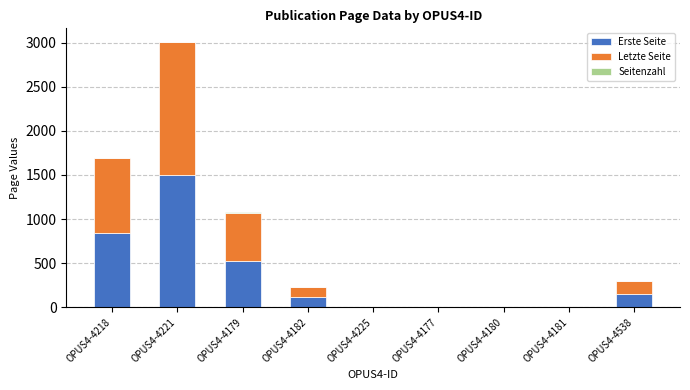

The Erste Seite series shows 259 at OPUS4-4538. True or false?

False